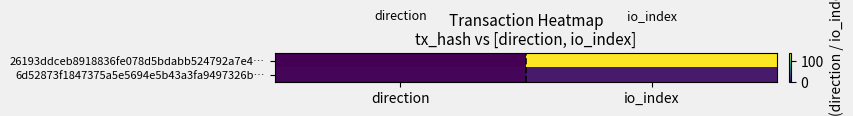

What is the spread (max minus min) of values at io_index?

128